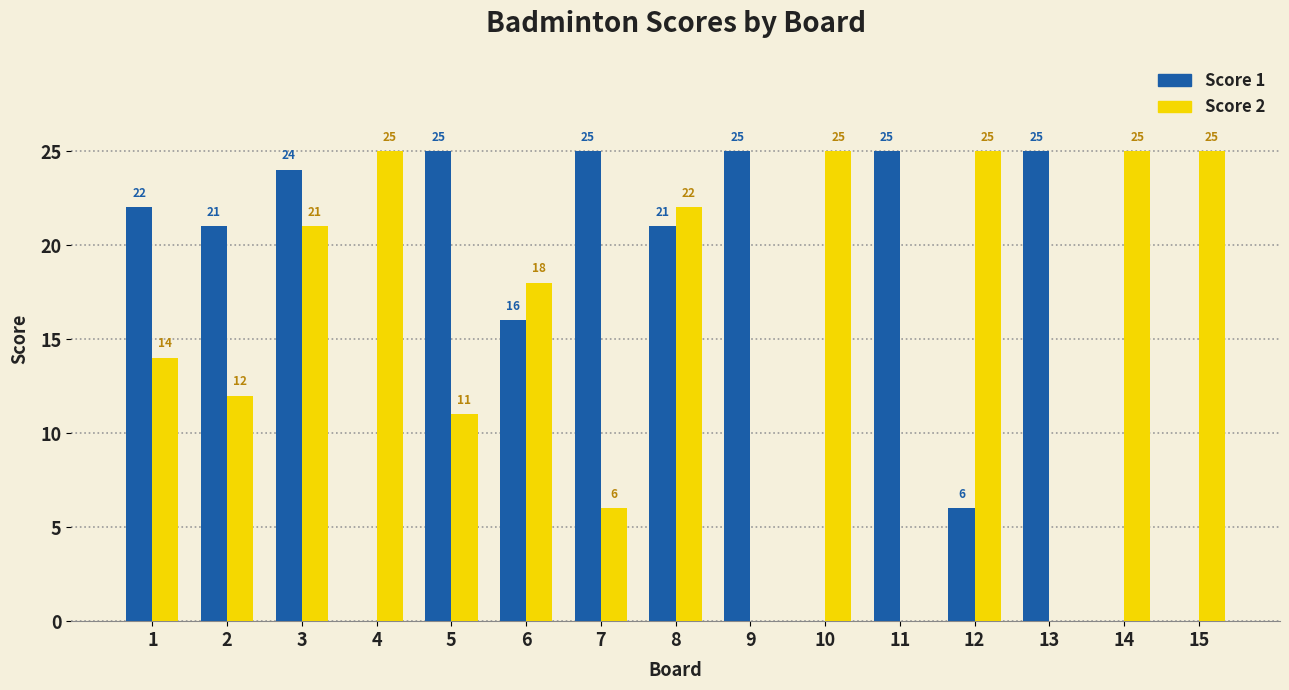

What is the average value of the Score 1 series?

16